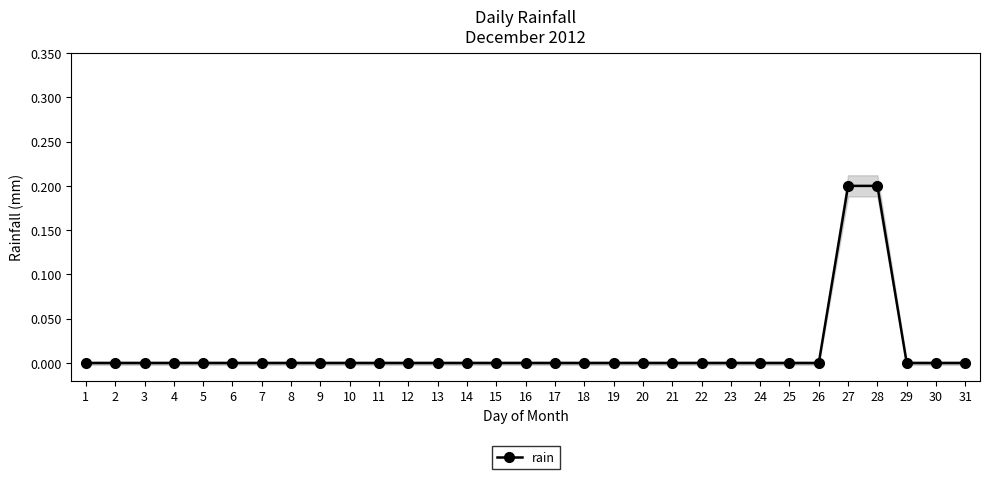

True or false: there are more than 0 points higher than both neighbors.

False